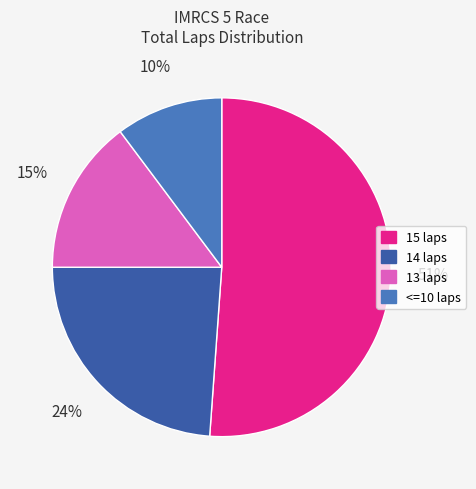

True or false: 13 laps accounts for 15% of the total.

True